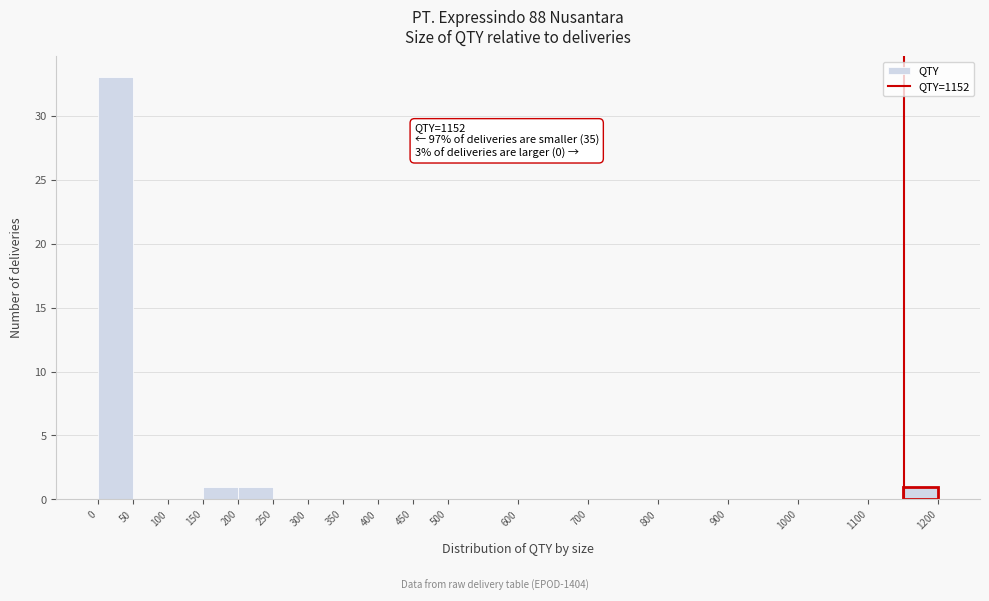

Which range on the x-axis has the tallest bar?

0 to 50